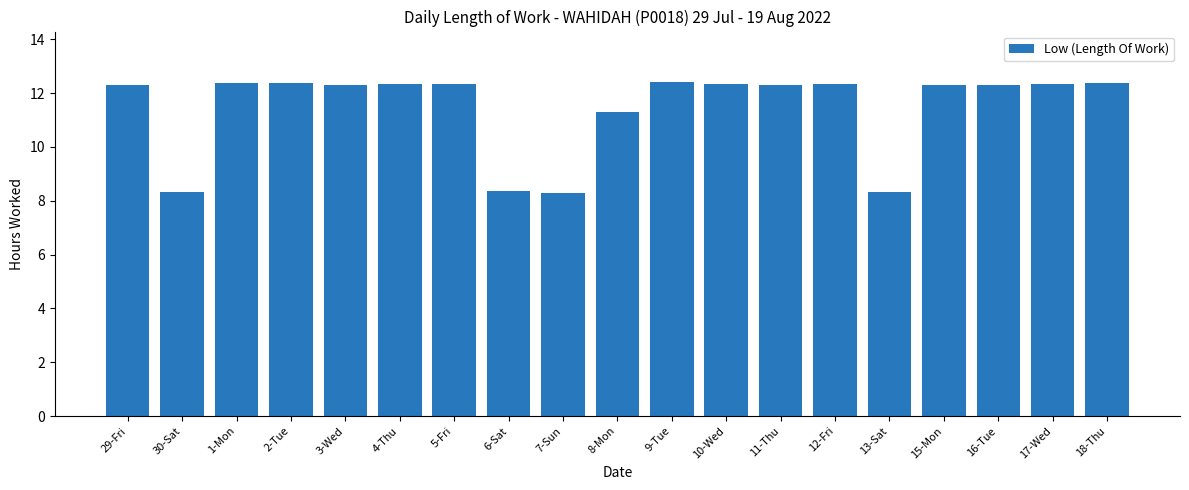

Is it true that the value at 2-Tue is 12.4?

True